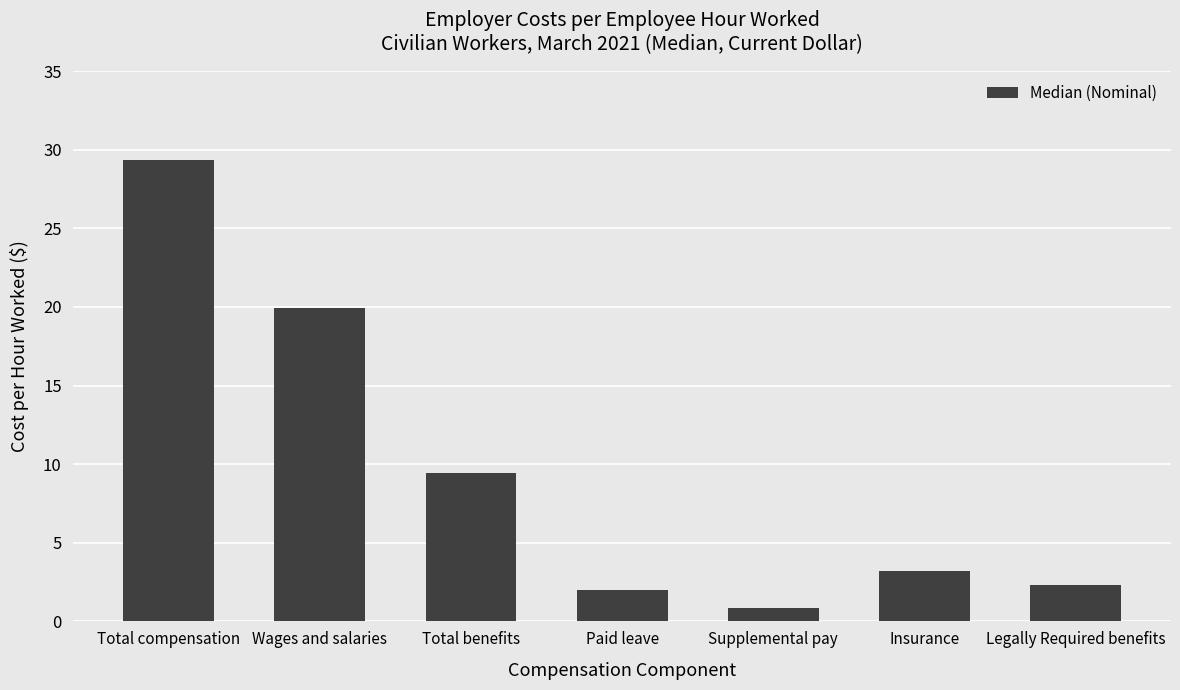

What is the difference between the maximum and second lowest values?

27.4